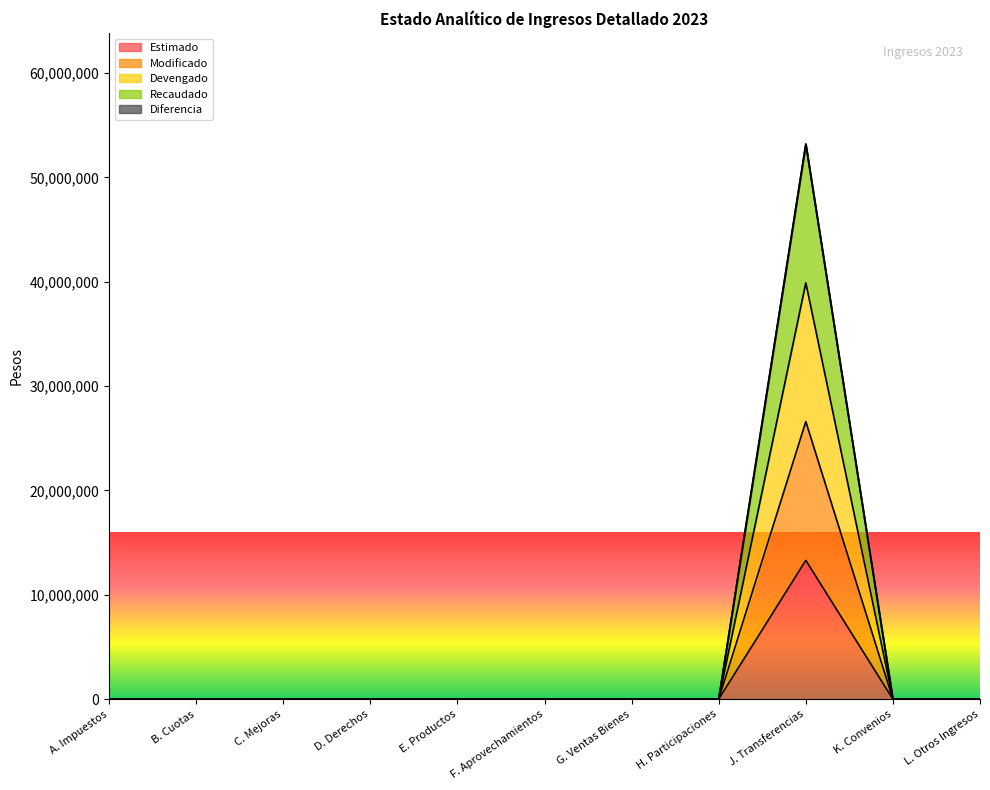

Does the chart display data point markers on the line(s)?

No